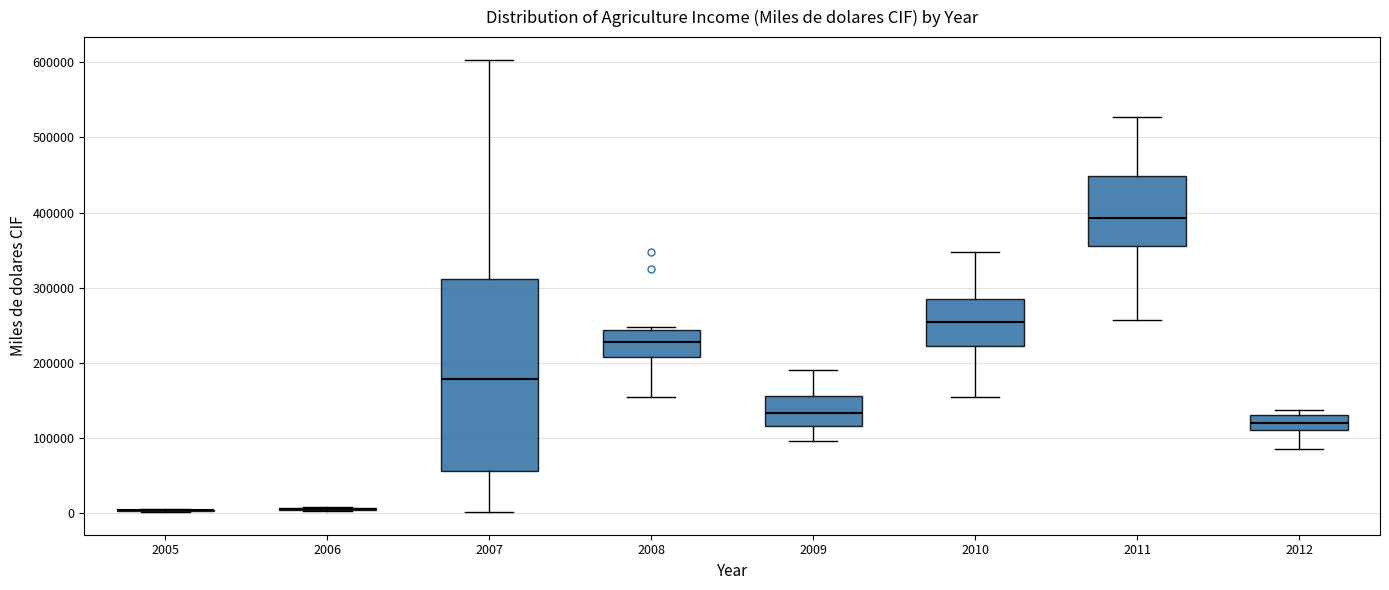

Which box is the tallest, from its lower edge to its upper edge?

2007